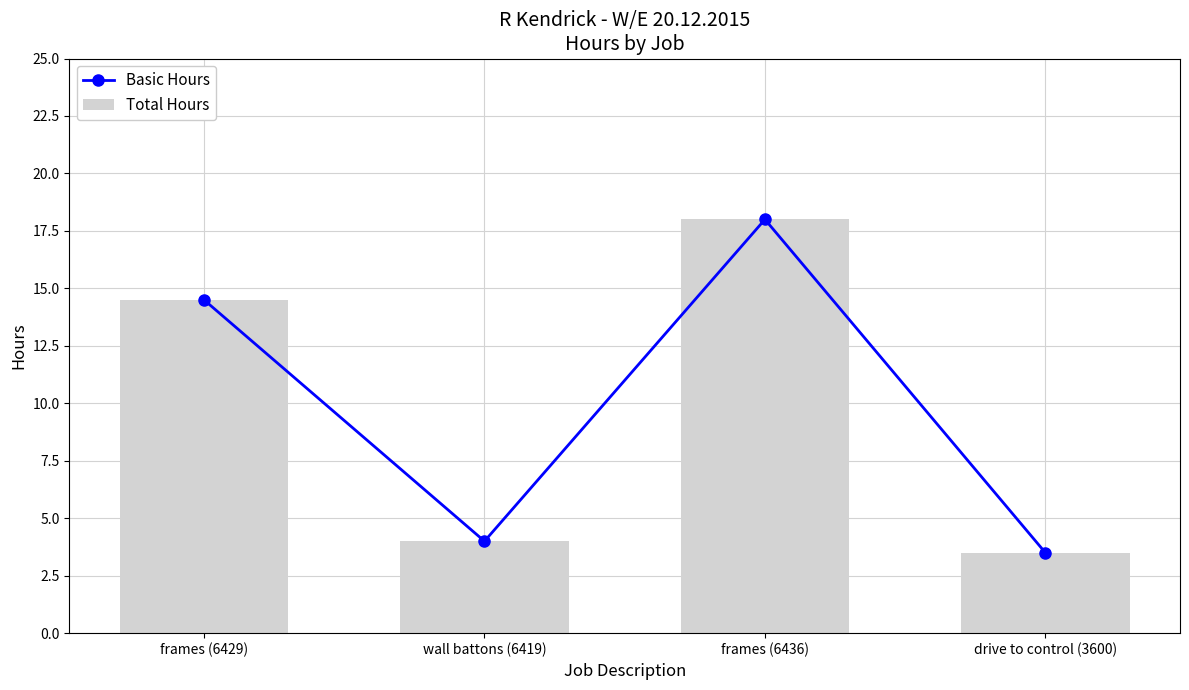

Which series has the largest range (max minus min)?

Basic Hours